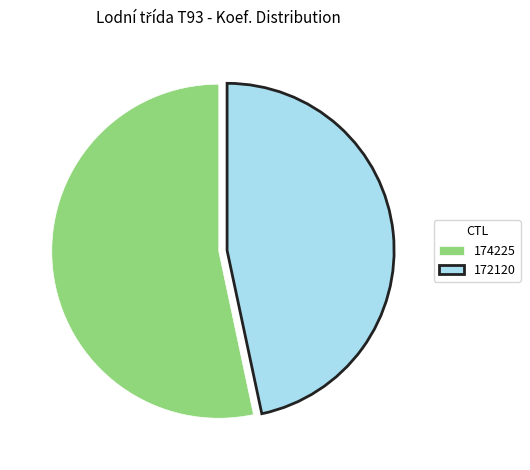

Is 174225 the majority of the pie?

Yes